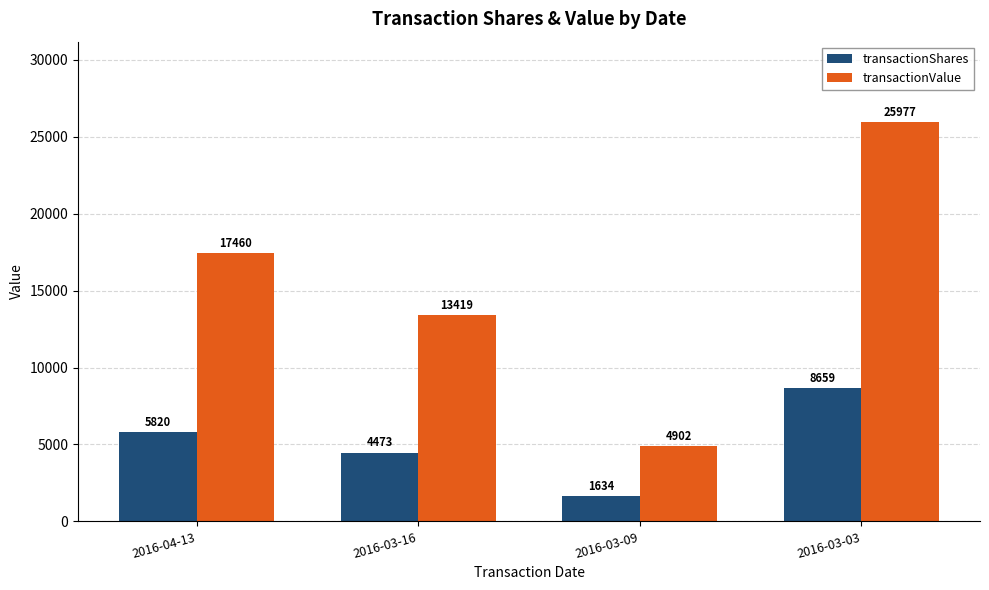

What is the total value across all series at 2016-03-09?

6536